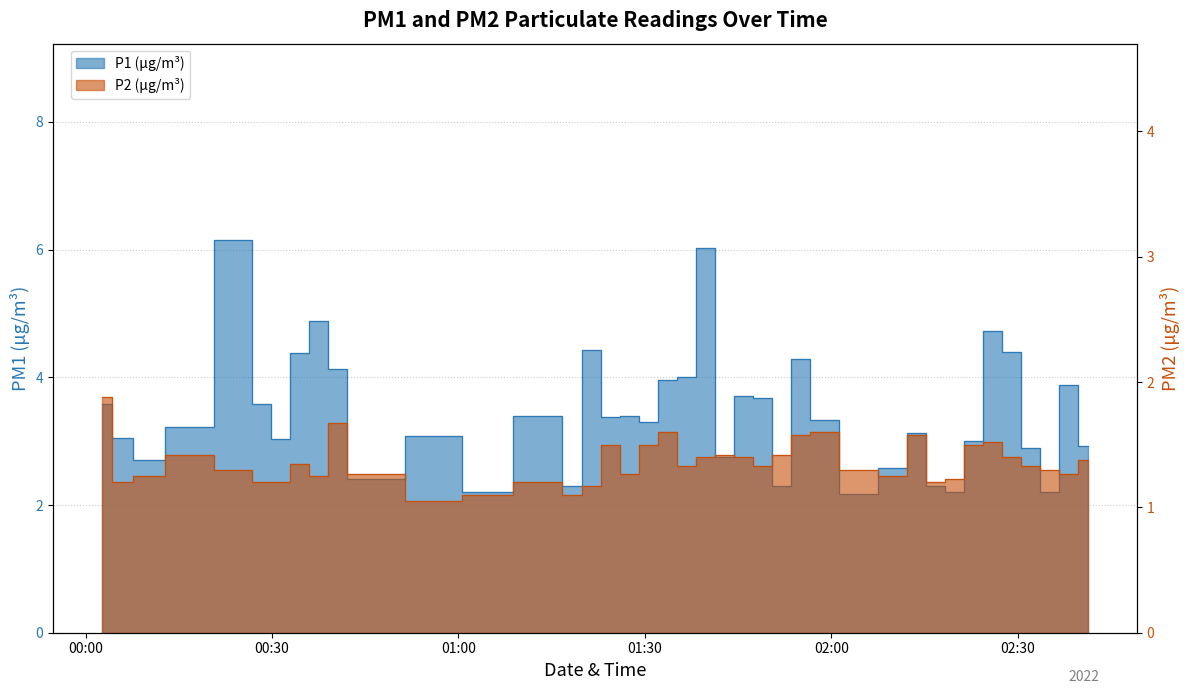

Reading left to right, extract all data points from this chart.

P1: 2022-09-09T00:02:40=3.6	2022-09-09T00:05:55=3.0	2022-09-09T00:09:19=2.7	2022-09-09T00:16:08=3.2	2022-09-09T00:25:14=6.2	2022-09-09T00:28:18=3.6	2022-09-09T00:31:20=3.0	2022-09-09T00:34:24=4.4	2022-09-09T00:37:28=4.9	2022-09-09T00:40:32=4.1	2022-09-09T00:43:37=2.4	2022-09-09T00:59:04=3.1	2022-09-09T01:02:13=2.2	2022-09-09T01:15:12=3.4	2022-09-09T01:18:16=2.3	2022-09-09T01:21:22=4.4	2022-09-09T01:24:31=3.4	2022-09-09T01:27:36=3.4	2022-09-09T01:30:38=3.3	2022-09-09T01:33:40=4.0	2022-09-09T01:36:46=4.0	2022-09-09T01:39:48=6.0	2022-09-09T01:42:50=2.8	2022-09-09T01:45:53=3.7	2022-09-09T01:48:55=3.7	2022-09-09T01:51:57=2.3	2022-09-09T01:54:58=4.3	2022-09-09T01:58:07=3.3	2022-09-09T02:04:23=2.2	2022-09-09T02:10:36=2.6	2022-09-09T02:13:39=3.1	2022-09-09T02:16:47=2.3	2022-09-09T02:19:51=2.2	2022-09-09T02:22:54=3.0	2022-09-09T02:25:57=4.7	2022-09-09T02:29:00=4.4	2022-09-09T02:32:03=2.9	2022-09-09T02:35:10=2.2	2022-09-09T02:38:13=3.9	2022-09-09T02:41:17=2.9
P2: 2022-09-09T00:02:40=1.9	2022-09-09T00:05:55=1.2	2022-09-09T00:09:19=1.2	2022-09-09T00:16:08=1.4	2022-09-09T00:25:14=1.3	2022-09-09T00:28:18=1.2	2022-09-09T00:31:20=1.2	2022-09-09T00:34:24=1.4	2022-09-09T00:37:28=1.2	2022-09-09T00:40:32=1.7	2022-09-09T00:43:37=1.3	2022-09-09T00:59:04=1.1	2022-09-09T01:02:13=1.1	2022-09-09T01:15:12=1.2	2022-09-09T01:18:16=1.1	2022-09-09T01:21:22=1.2	2022-09-09T01:24:31=1.5	2022-09-09T01:27:36=1.3	2022-09-09T01:30:38=1.5	2022-09-09T01:33:40=1.6	2022-09-09T01:36:46=1.3	2022-09-09T01:39:48=1.4	2022-09-09T01:42:50=1.4	2022-09-09T01:45:53=1.4	2022-09-09T01:48:55=1.3	2022-09-09T01:51:57=1.4	2022-09-09T01:54:58=1.6	2022-09-09T01:58:07=1.6	2022-09-09T02:04:23=1.3	2022-09-09T02:10:36=1.2	2022-09-09T02:13:39=1.6	2022-09-09T02:16:47=1.2	2022-09-09T02:19:51=1.2	2022-09-09T02:22:54=1.5	2022-09-09T02:25:57=1.5	2022-09-09T02:29:00=1.4	2022-09-09T02:32:03=1.3	2022-09-09T02:35:10=1.3	2022-09-09T02:38:13=1.3	2022-09-09T02:41:17=1.4